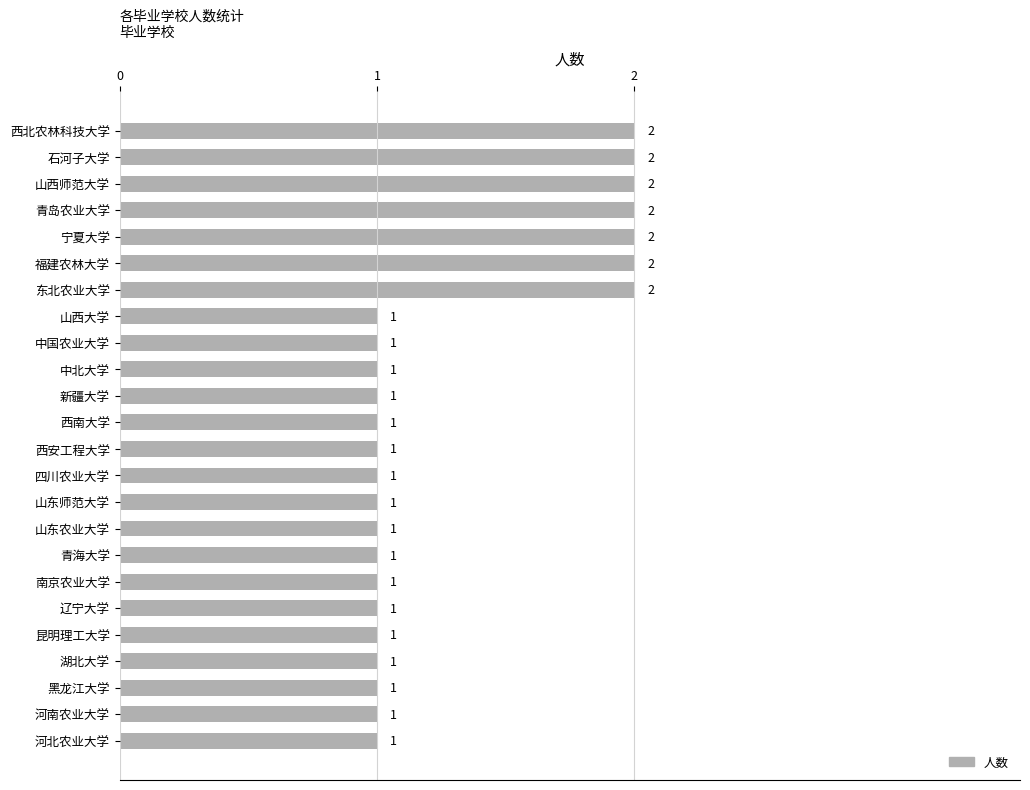

Reading bottom to top, what are all the values shown in this chart?

1	1	1	1	1	1	1	1	1	1	1	1	1	1	1	1	1	2	2	2	2	2	2	2